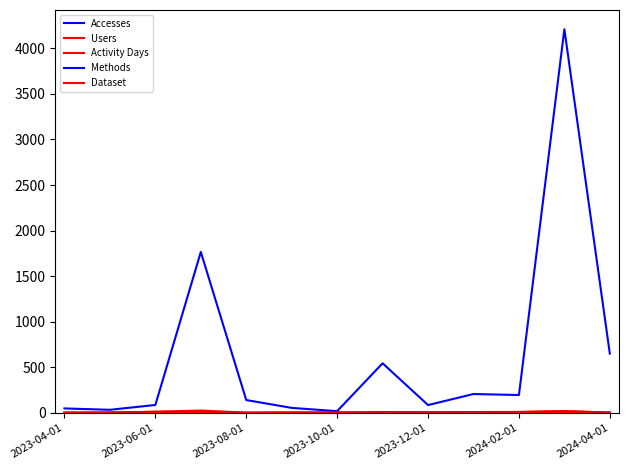

Does the chart have visible grid lines?

No